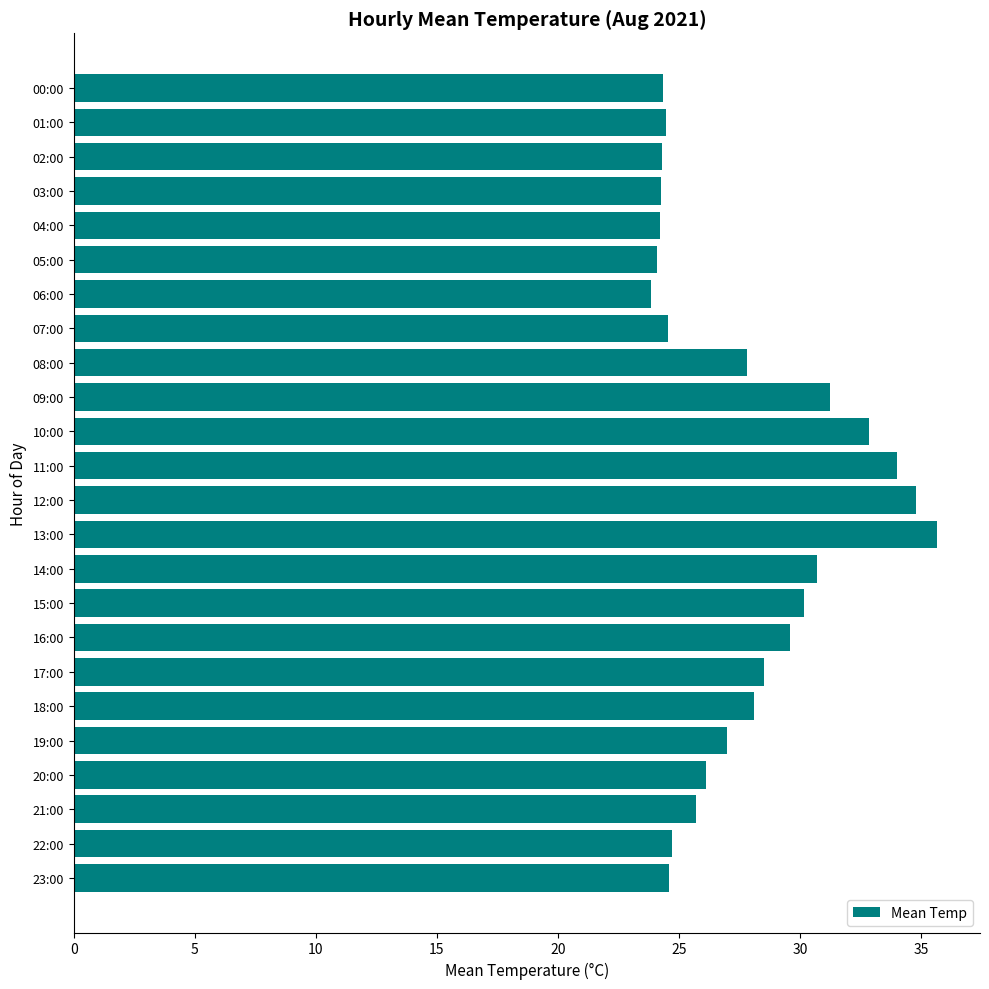

Approximately how many times larger is the value at 10:00 compared to 01:00?

1.3